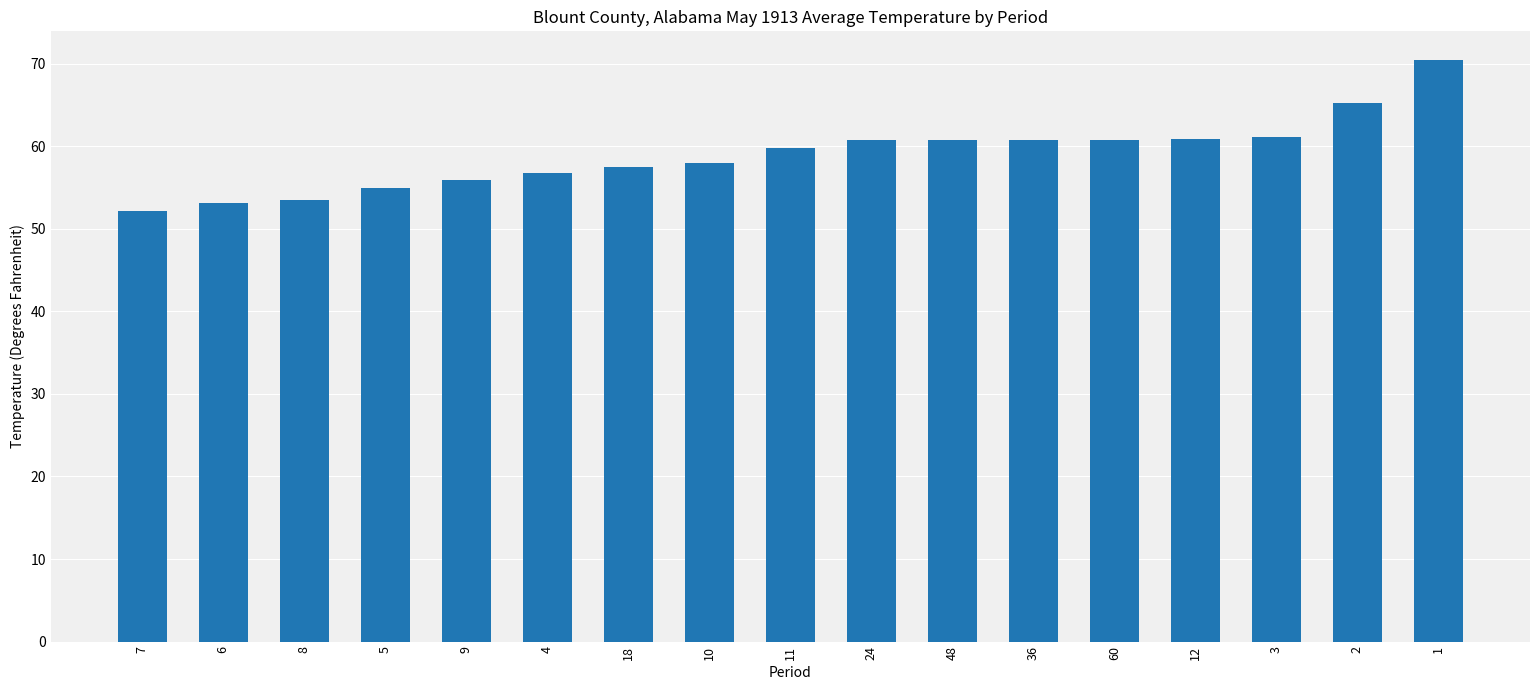

Approximately how many times larger is the value at 1 compared to 3?

1.2